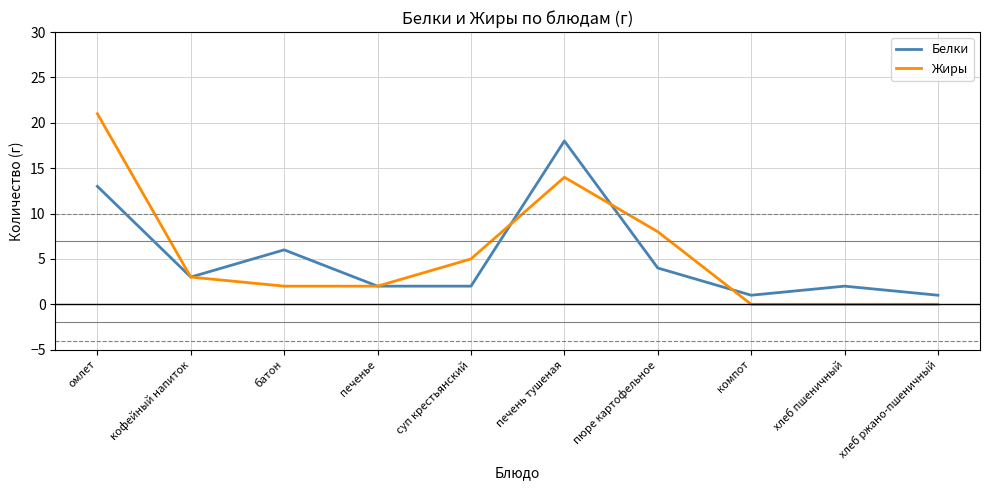

Reading left to right, what are all the values shown in this chart?

Белки: омлет=13	кофейный напиток=3	батон=6	печенье=2	суп крестьянский=2	печень тушеная=18	пюре картофельное=4	компот=1	хлеб пшеничный=2	хлеб ржано-пшеничный=1
Жиры: омлет=21	кофейный напиток=3	батон=2	печенье=2	суп крестьянский=5	печень тушеная=14	пюре картофельное=8	компот=0	хлеб пшеничный=0	хлеб ржано-пшеничный=0